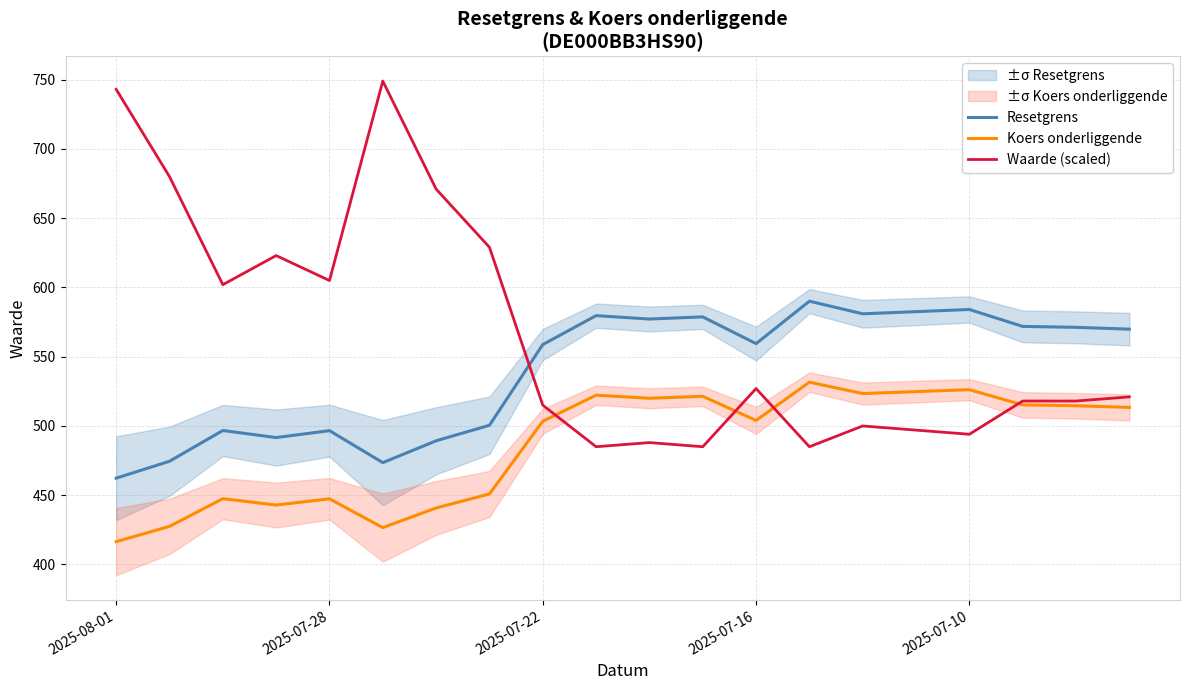

True or false: Waarde (scaled) has more than 2 interior local peaks.

True